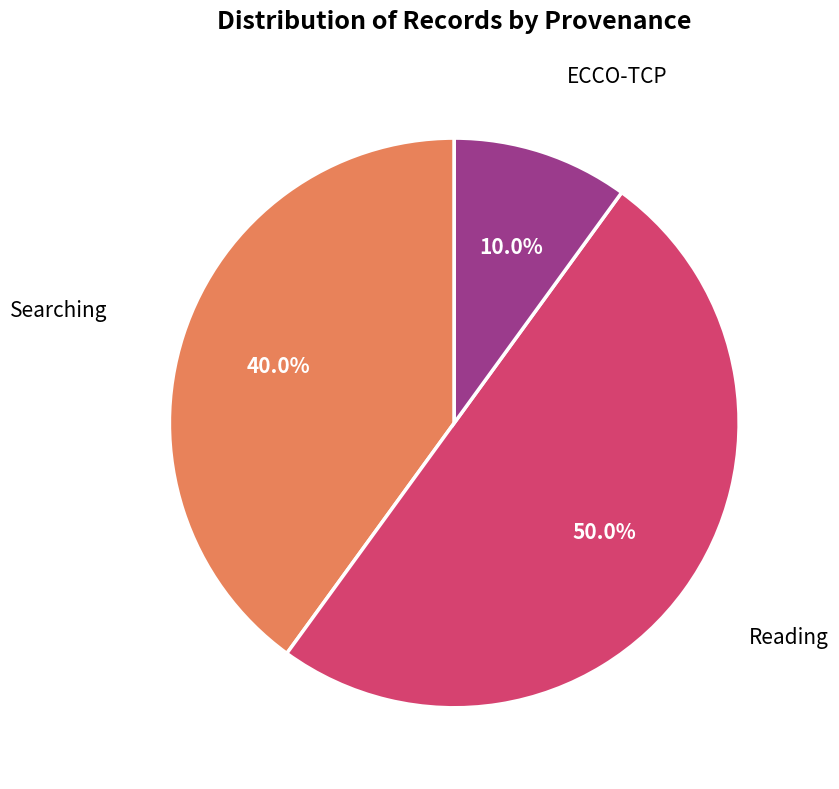

Is Searching the majority of the pie?

No